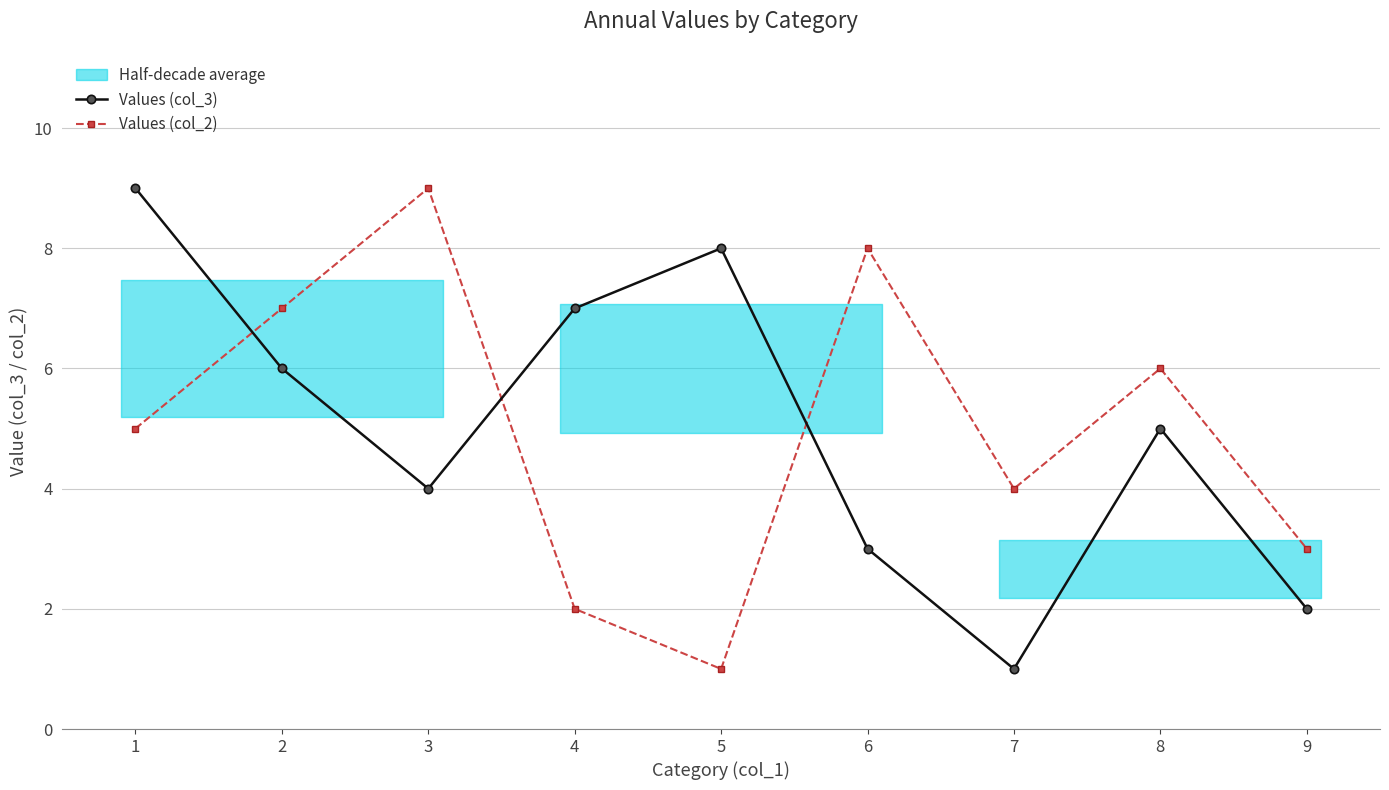

Which series has the largest total across all categories?

Values (col_3)